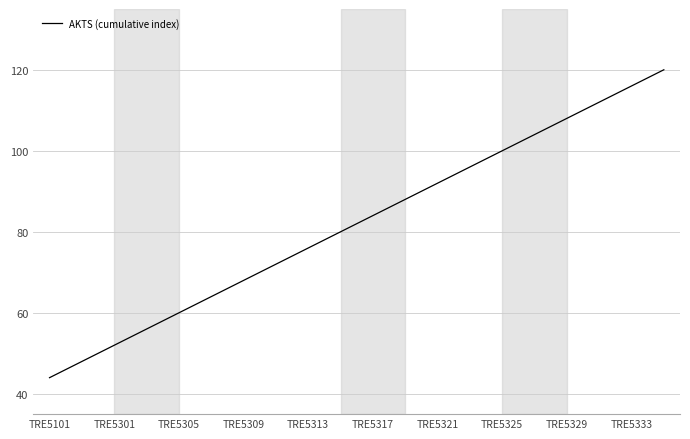

What is the difference between the maximum and minimum values?

76